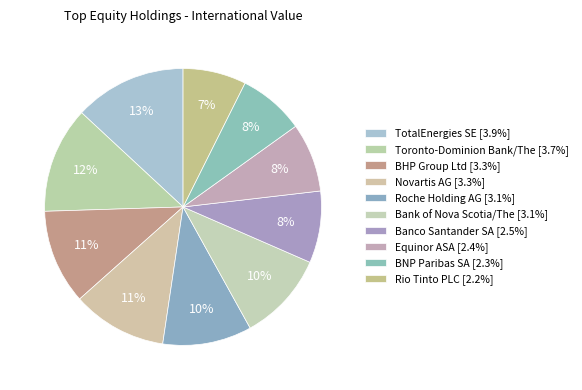

Count the number of slices in the pie.

10